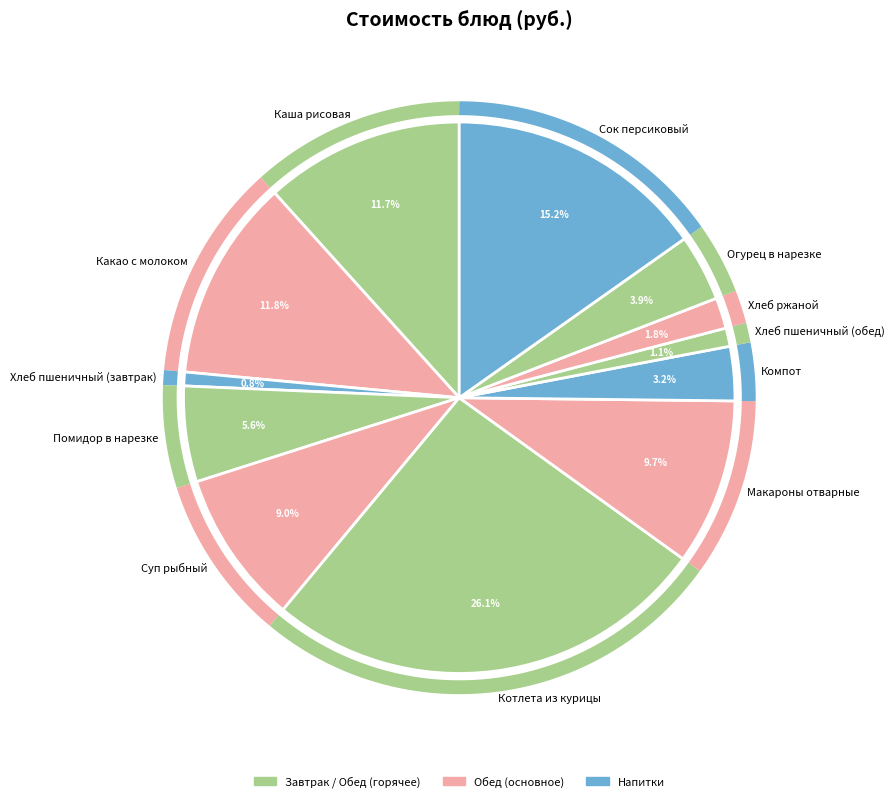

True or false: Какао с молоком accounts for 1% of the total.

False